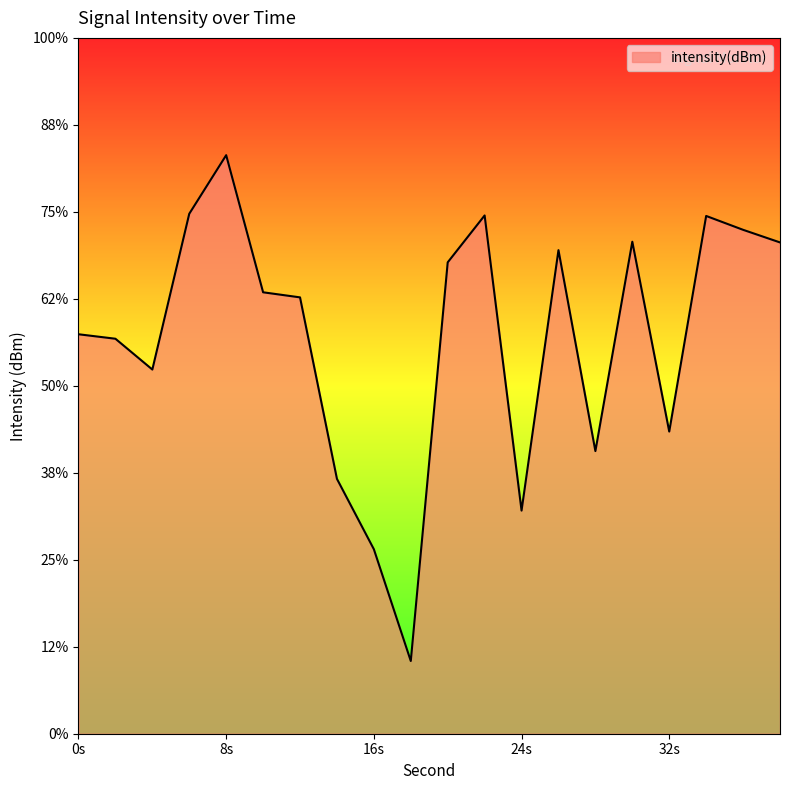

What is the value of the 18th point from the left?

-125.2